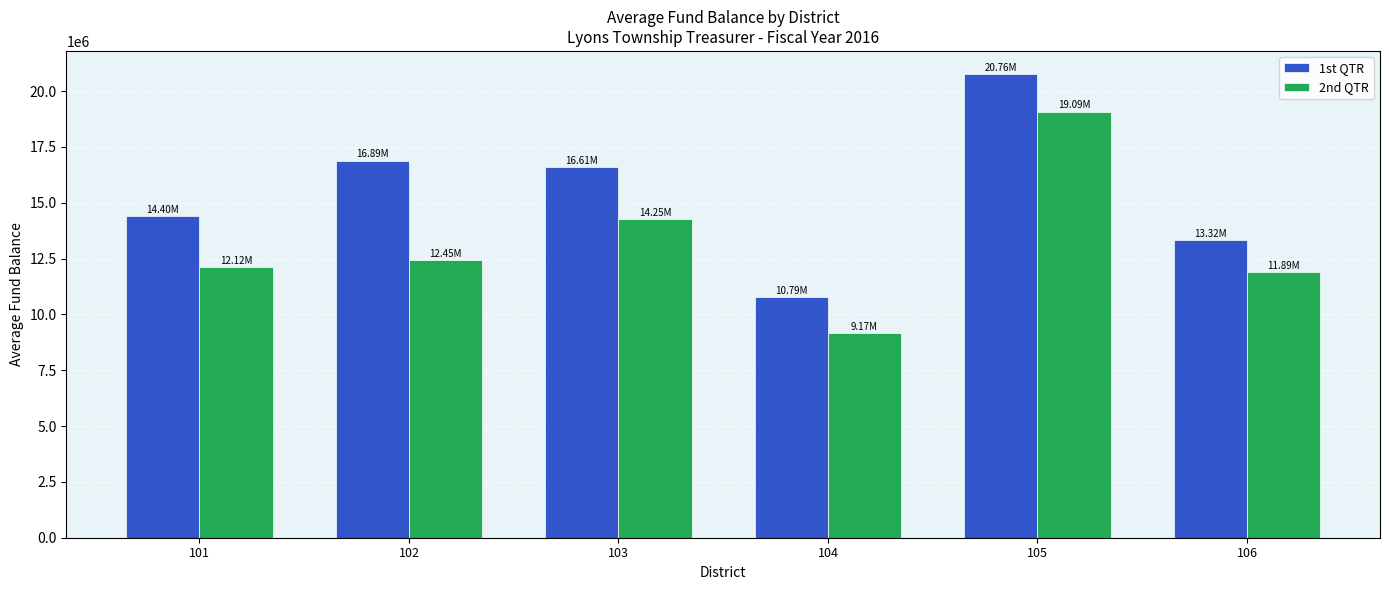

The value of 1st QTR at 102 is 16893730.9. True or false?

True